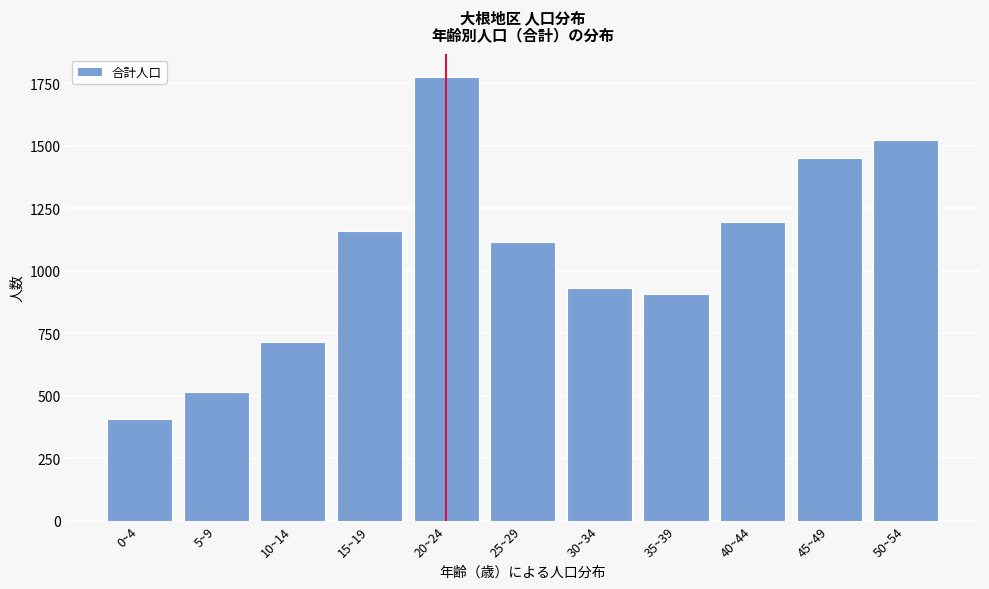

Reading left to right, list all the values displayed in this chart.

408	514	713	1159	1776	1115	930	905	1193	1452	1521